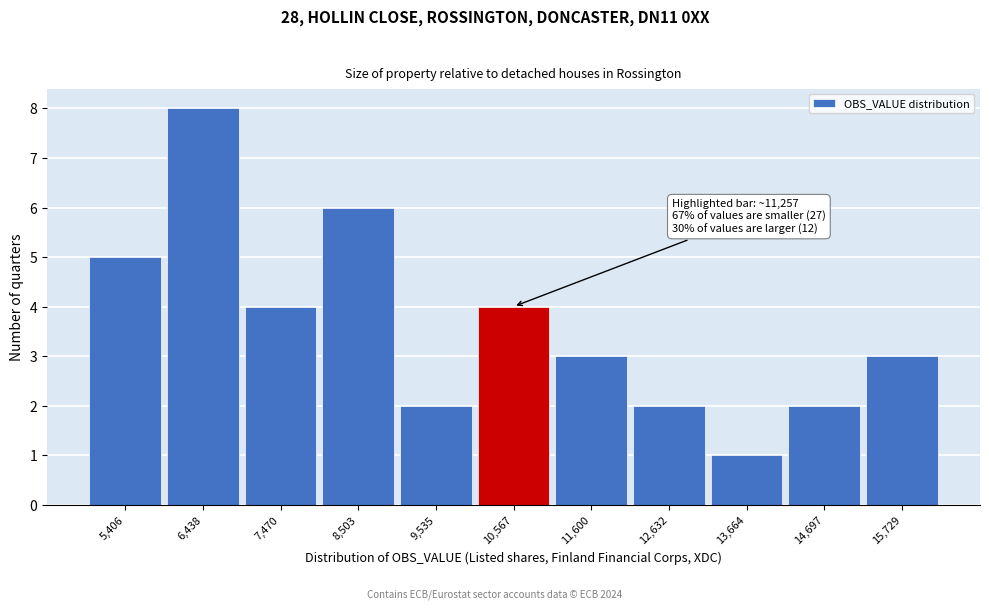

Reading left to right, transcribe all the data shown in this chart.

5	8	4	6	2	4	3	2	1	2	3